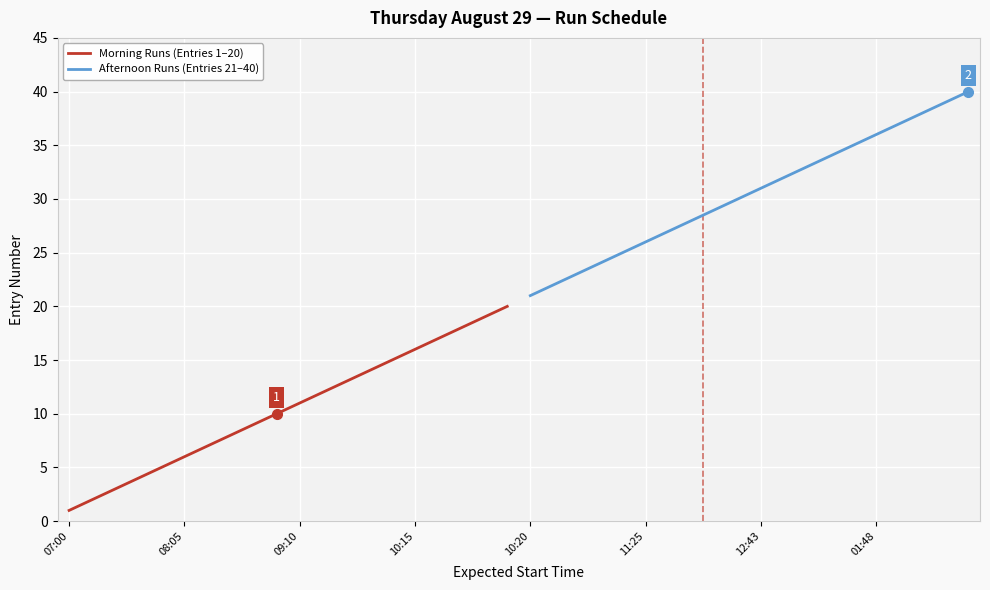

List the series in order of their overall mean, lowest first.

Morning Runs (Entries 1–20), Afternoon Runs (Entries 21–40)